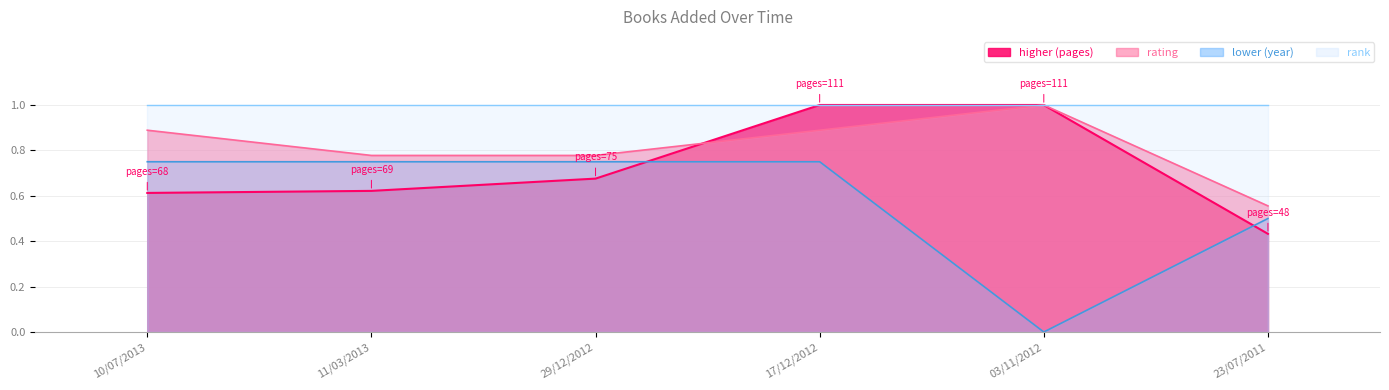

Reading right to left, list all the values displayed in this chart.

pages: 0.4	1.0	1.0	0.7	0.6	0.6
rating: 0.6	1.0	0.9	0.8	0.8	0.9
year: 0.5	0.0	0.8	0.8	0.8	0.8